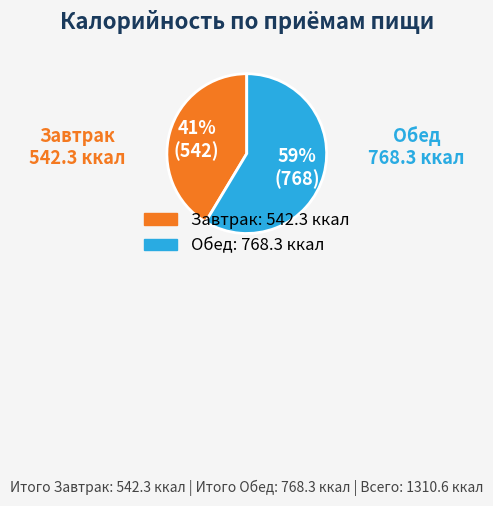

Between Обед and Завтрак, which is larger?

Обед